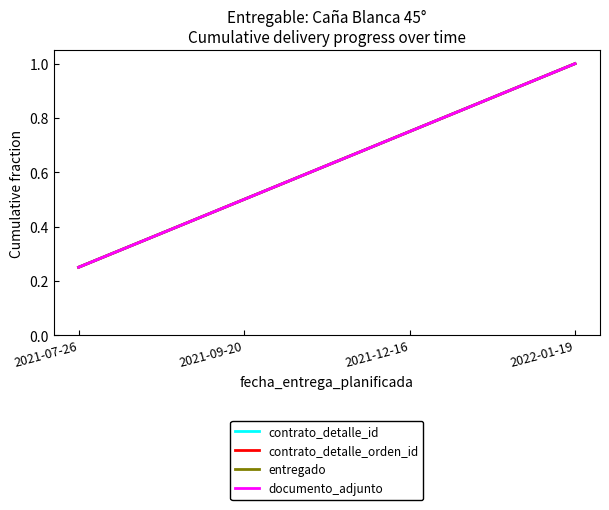

Is it true that entregado equals 0.5 at 2022-01-19?

False